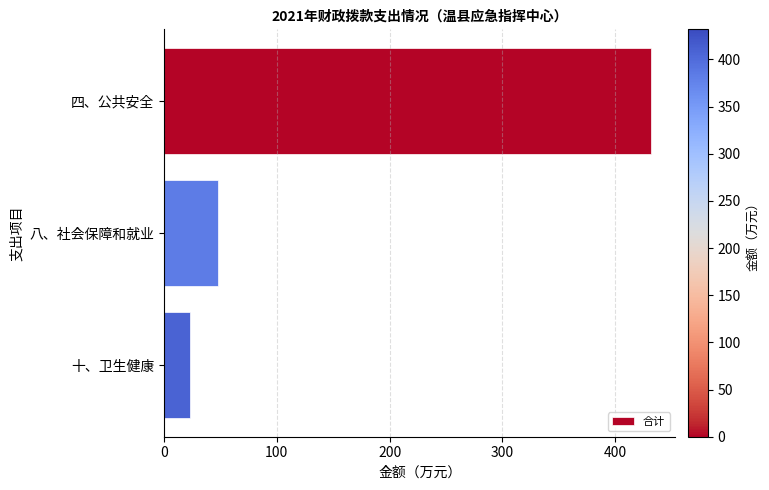

Are the bars horizontal?

Yes